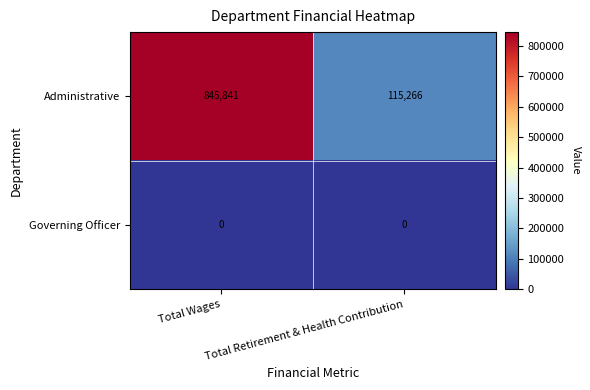

Which label corresponds to the largest value in the chart?

Total Wages